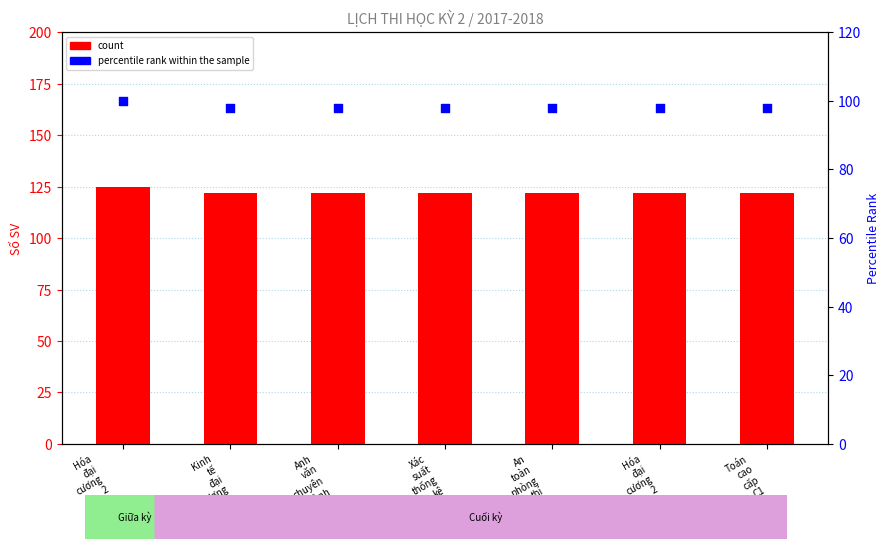

Which series reaches the maximum Y coordinate?

count